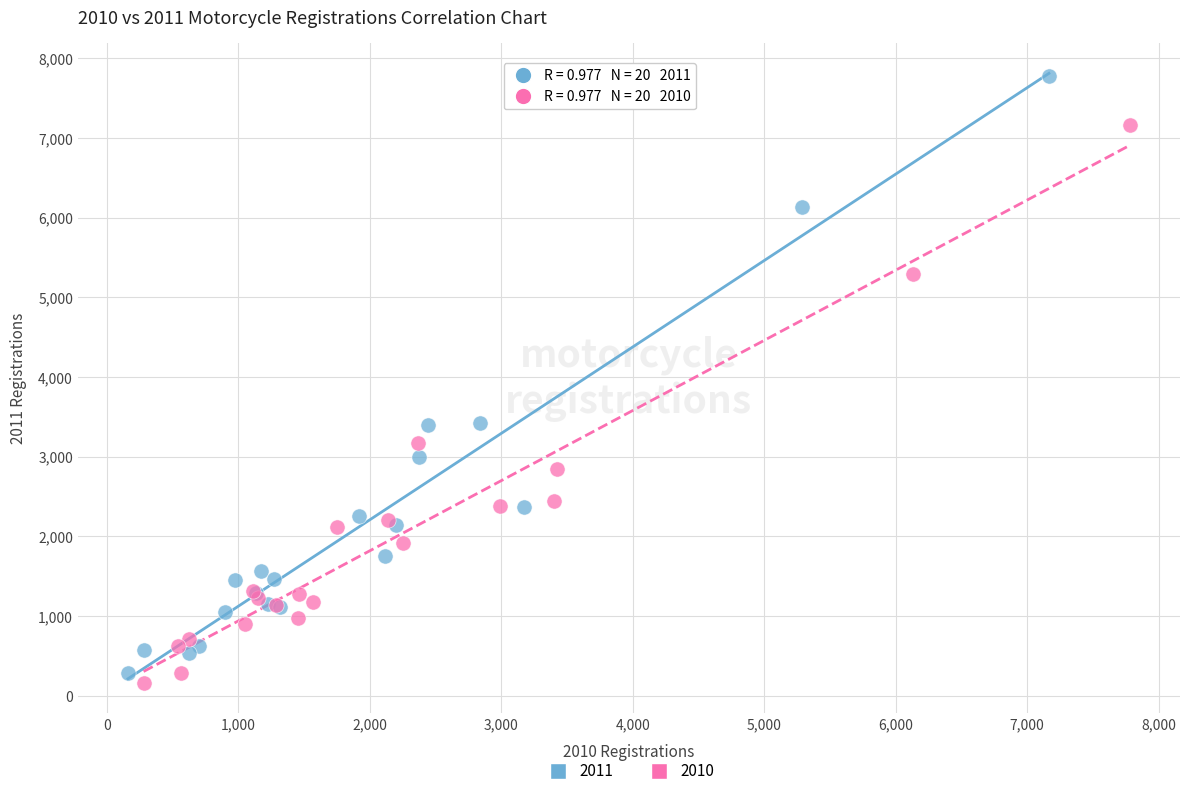

What are all the series names shown in the legend?

2011, 2010